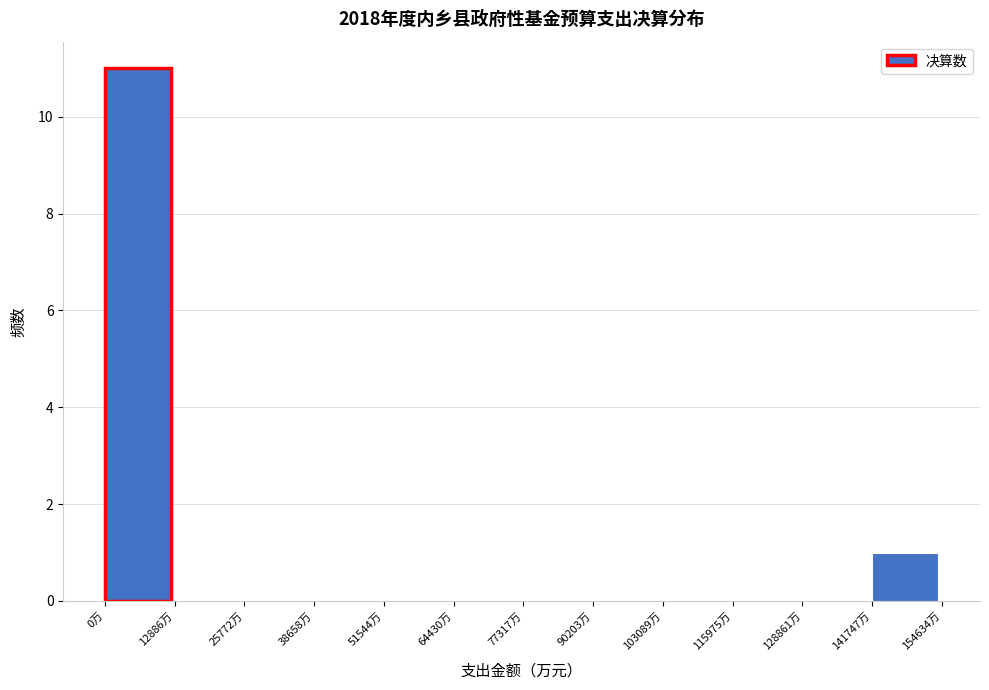

How tall is the bar that spans 142000 to 154000 on the x-axis? Neither the bar edges nor the heights are printed on the chart, so give them approximately, as read against the axes.

1